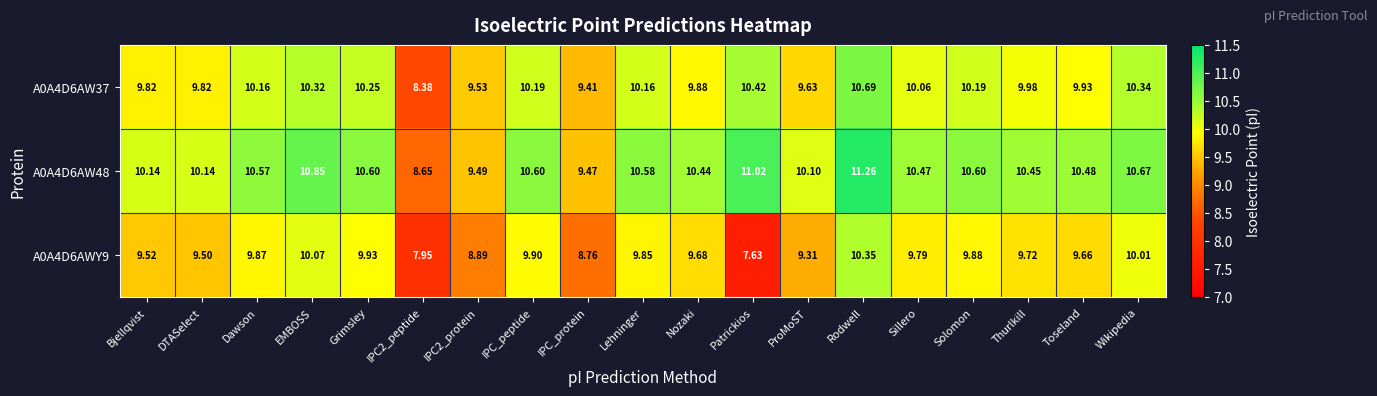

Where does the A0A4D6AW48 series first go above 10?

Bjellqvist